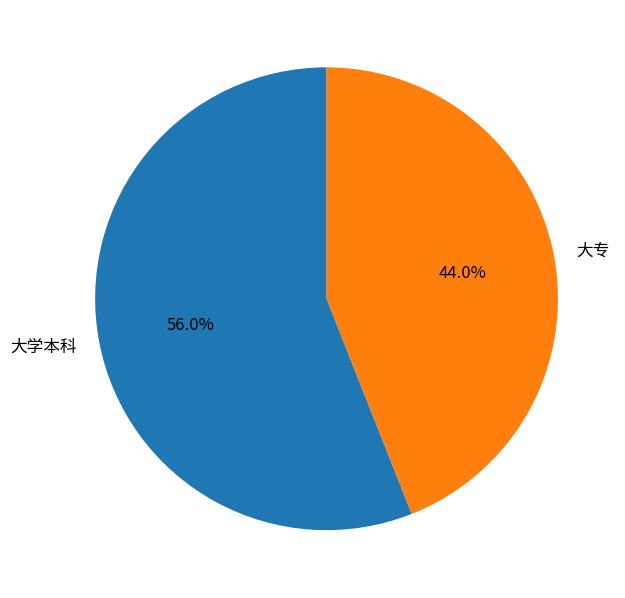

What percentage is the 大专 slice, to the nearest percent?

44%